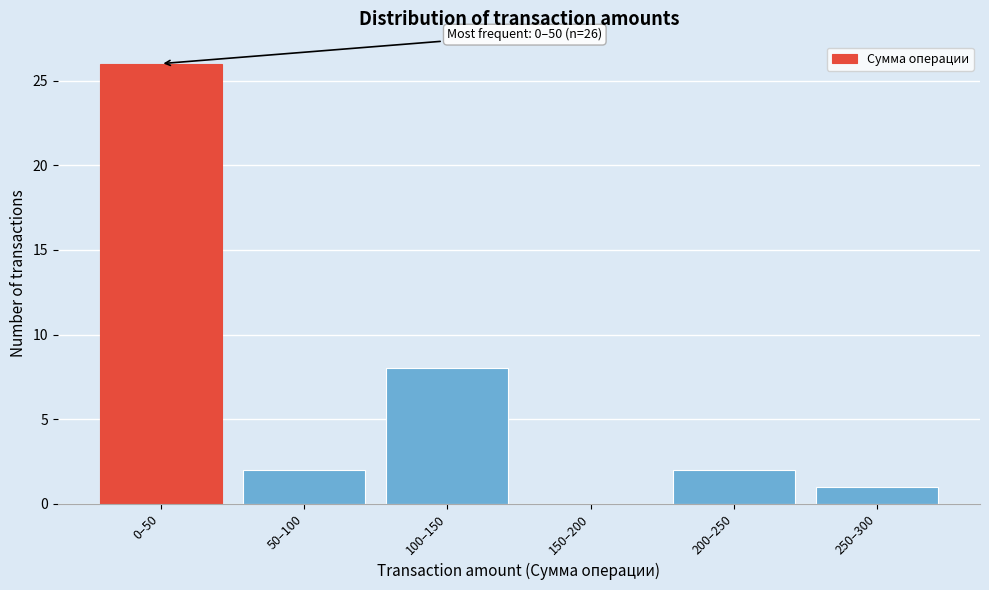

Reading left to right, transcribe all the data shown in this chart.

0–50=26	50–100=2	100–150=8	150–200=0	200–250=2	250–300=1